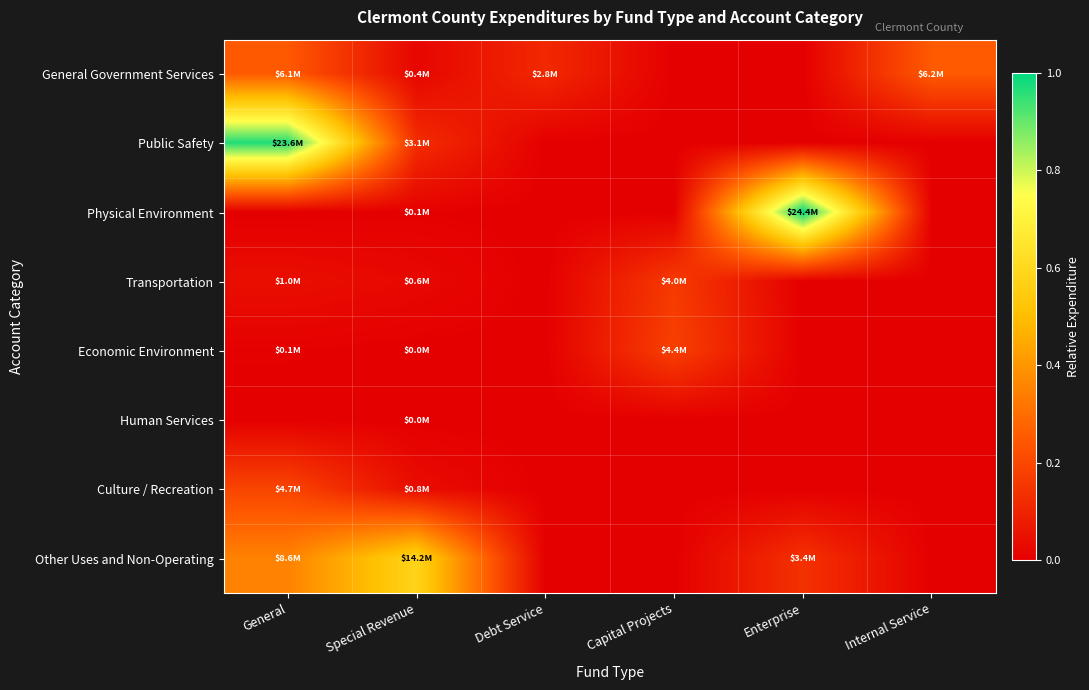

Which series has the largest total across all categories?

Public Safety